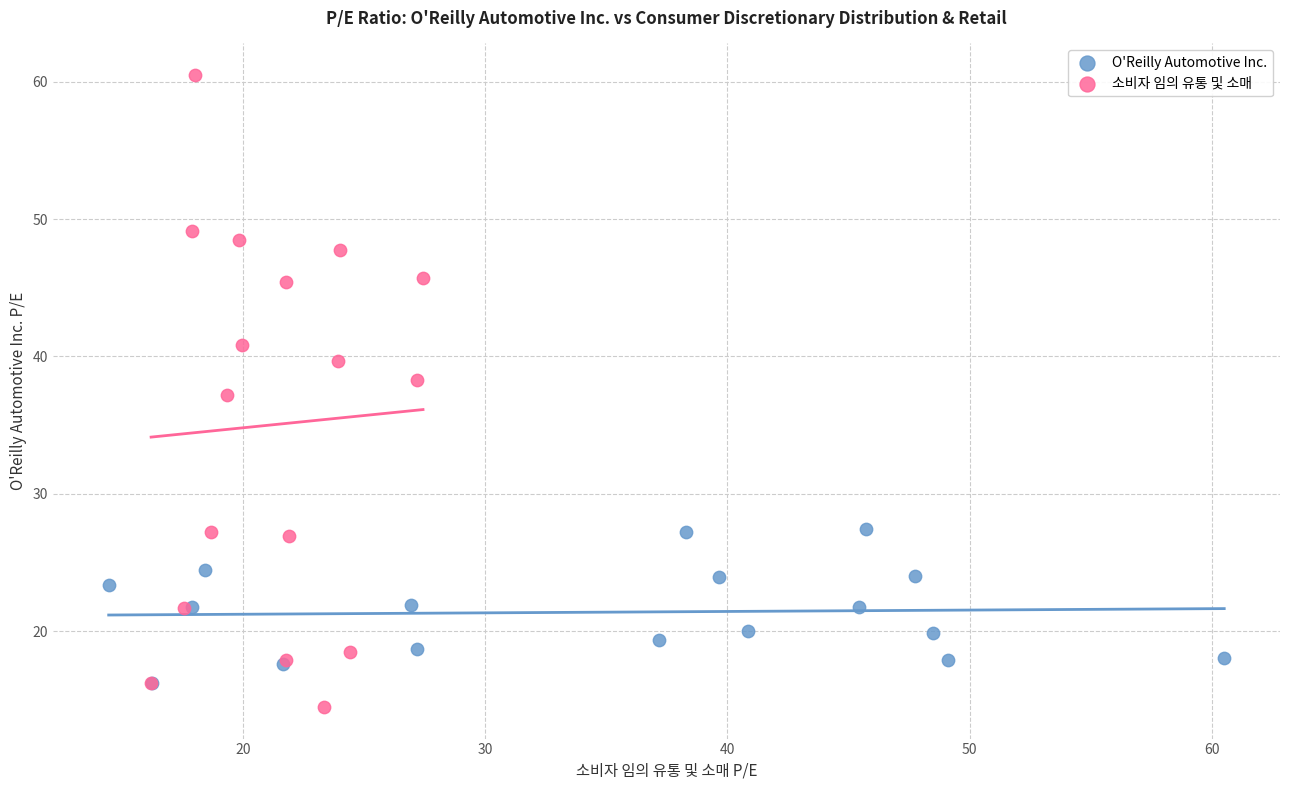

Which series has the widest spread of Y values?

소비자 임의 유통 및 소매